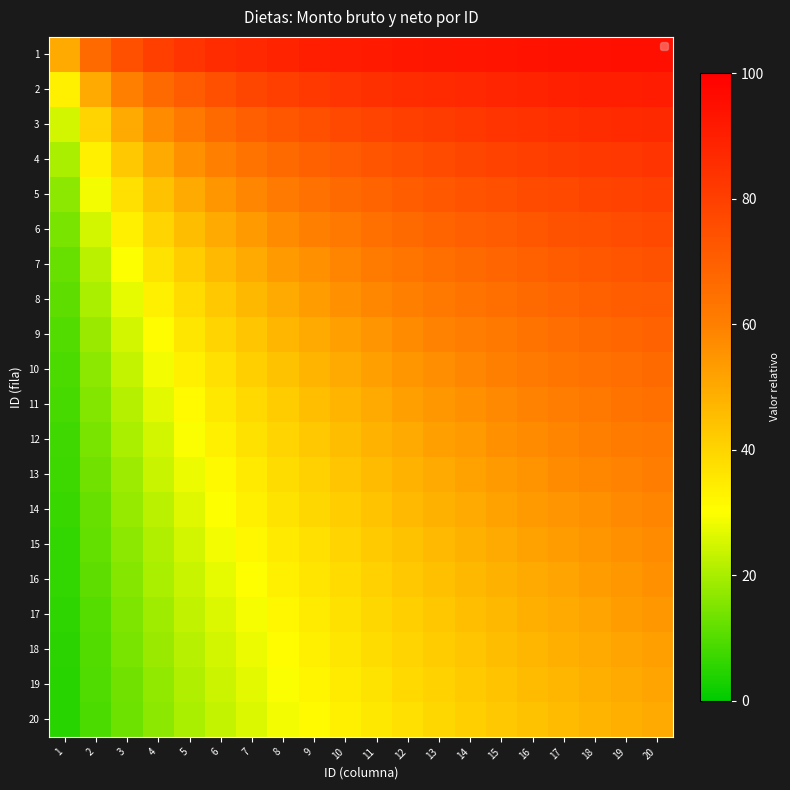

Reading left to right, list all the values displayed in this chart.

1: 1=50.0	2=66.7	3=75.0	4=80.0	5=83.3	6=85.7	7=87.5	8=88.9	9=90.0	10=90.9	11=91.7	12=92.3	13=92.9	14=93.3	15=93.7	16=94.1	17=94.4	18=94.7	19=95.0	20=95.2
2: 1=33.3	2=50.0	3=60.0	4=66.7	5=71.4	6=75.0	7=77.8	8=80.0	9=81.8	10=83.3	11=84.6	12=85.7	13=86.7	14=87.5	15=88.2	16=88.9	17=89.5	18=90.0	19=90.5	20=90.9
3: 1=25.0	2=40.0	3=50.0	4=57.1	5=62.5	6=66.7	7=70.0	8=72.7	9=75.0	10=76.9	11=78.6	12=80.0	13=81.2	14=82.4	15=83.3	16=84.2	17=85.0	18=85.7	19=86.4	20=87.0
4: 1=20.0	2=33.3	3=42.9	4=50.0	5=55.6	6=60.0	7=63.6	8=66.7	9=69.2	10=71.4	11=73.3	12=75.0	13=76.5	14=77.8	15=78.9	16=80.0	17=81.0	18=81.8	19=82.6	20=83.3
5: 1=16.7	2=28.6	3=37.5	4=44.4	5=50.0	6=54.5	7=58.3	8=61.5	9=64.3	10=66.7	11=68.7	12=70.6	13=72.2	14=73.7	15=75.0	16=76.2	17=77.3	18=78.3	19=79.2	20=80.0
6: 1=14.3	2=25.0	3=33.3	4=40.0	5=45.5	6=50.0	7=53.8	8=57.1	9=60.0	10=62.5	11=64.7	12=66.7	13=68.4	14=70.0	15=71.4	16=72.7	17=73.9	18=75.0	19=76.0	20=76.9
7: 1=12.5	2=22.2	3=30.0	4=36.4	5=41.7	6=46.2	7=50.0	8=53.3	9=56.2	10=58.8	11=61.1	12=63.2	13=65.0	14=66.7	15=68.2	16=69.6	17=70.8	18=72.0	19=73.1	20=74.1
8: 1=11.1	2=20.0	3=27.3	4=33.3	5=38.5	6=42.9	7=46.7	8=50.0	9=52.9	10=55.6	11=57.9	12=60.0	13=61.9	14=63.6	15=65.2	16=66.7	17=68.0	18=69.2	19=70.4	20=71.4
9: 1=10.0	2=18.2	3=25.0	4=30.8	5=35.7	6=40.0	7=43.7	8=47.1	9=50.0	10=52.6	11=55.0	12=57.1	13=59.1	14=60.9	15=62.5	16=64.0	17=65.4	18=66.7	19=67.9	20=69.0
10: 1=9.1	2=16.7	3=23.1	4=28.6	5=33.3	6=37.5	7=41.2	8=44.4	9=47.4	10=50.0	11=52.4	12=54.5	13=56.5	14=58.3	15=60.0	16=61.5	17=63.0	18=64.3	19=65.5	20=66.7
11: 1=8.3	2=15.4	3=21.4	4=26.7	5=31.2	6=35.3	7=38.9	8=42.1	9=45.0	10=47.6	11=50.0	12=52.2	13=54.2	14=56.0	15=57.7	16=59.3	17=60.7	18=62.1	19=63.3	20=64.5
12: 1=7.7	2=14.3	3=20.0	4=25.0	5=29.4	6=33.3	7=36.8	8=40.0	9=42.9	10=45.5	11=47.8	12=50.0	13=52.0	14=53.8	15=55.6	16=57.1	17=58.6	18=60.0	19=61.3	20=62.5
13: 1=7.1	2=13.3	3=18.7	4=23.5	5=27.8	6=31.6	7=35.0	8=38.1	9=40.9	10=43.5	11=45.8	12=48.0	13=50.0	14=51.9	15=53.6	16=55.2	17=56.7	18=58.1	19=59.4	20=60.6
14: 1=6.7	2=12.5	3=17.6	4=22.2	5=26.3	6=30.0	7=33.3	8=36.4	9=39.1	10=41.7	11=44.0	12=46.2	13=48.1	14=50.0	15=51.7	16=53.3	17=54.8	18=56.2	19=57.6	20=58.8
15: 1=6.2	2=11.8	3=16.7	4=21.1	5=25.0	6=28.6	7=31.8	8=34.8	9=37.5	10=40.0	11=42.3	12=44.4	13=46.4	14=48.3	15=50.0	16=51.6	17=53.1	18=54.5	19=55.9	20=57.1
16: 1=5.9	2=11.1	3=15.8	4=20.0	5=23.8	6=27.3	7=30.4	8=33.3	9=36.0	10=38.5	11=40.7	12=42.9	13=44.8	14=46.7	15=48.4	16=50.0	17=51.5	18=52.9	19=54.3	20=55.6
17: 1=5.6	2=10.5	3=15.0	4=19.0	5=22.7	6=26.1	7=29.2	8=32.0	9=34.6	10=37.0	11=39.3	12=41.4	13=43.3	14=45.2	15=46.9	16=48.5	17=50.0	18=51.4	19=52.8	20=54.1
18: 1=5.3	2=10.0	3=14.3	4=18.2	5=21.7	6=25.0	7=28.0	8=30.8	9=33.3	10=35.7	11=37.9	12=40.0	13=41.9	14=43.7	15=45.5	16=47.1	17=48.6	18=50.0	19=51.4	20=52.6
19: 1=5.0	2=9.5	3=13.6	4=17.4	5=20.8	6=24.0	7=26.9	8=29.6	9=32.1	10=34.5	11=36.7	12=38.7	13=40.6	14=42.4	15=44.1	16=45.7	17=47.2	18=48.6	19=50.0	20=51.3
20: 1=4.8	2=9.1	3=13.0	4=16.7	5=20.0	6=23.1	7=25.9	8=28.6	9=31.0	10=33.3	11=35.5	12=37.5	13=39.4	14=41.2	15=42.9	16=44.4	17=45.9	18=47.4	19=48.7	20=50.0